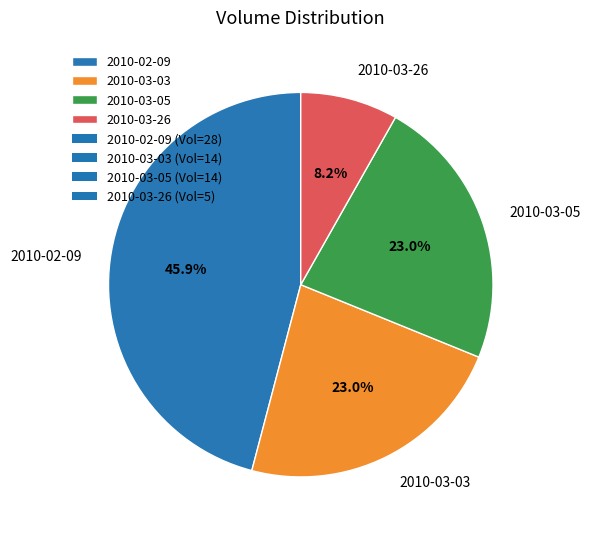

How many slices are in this pie chart?

4